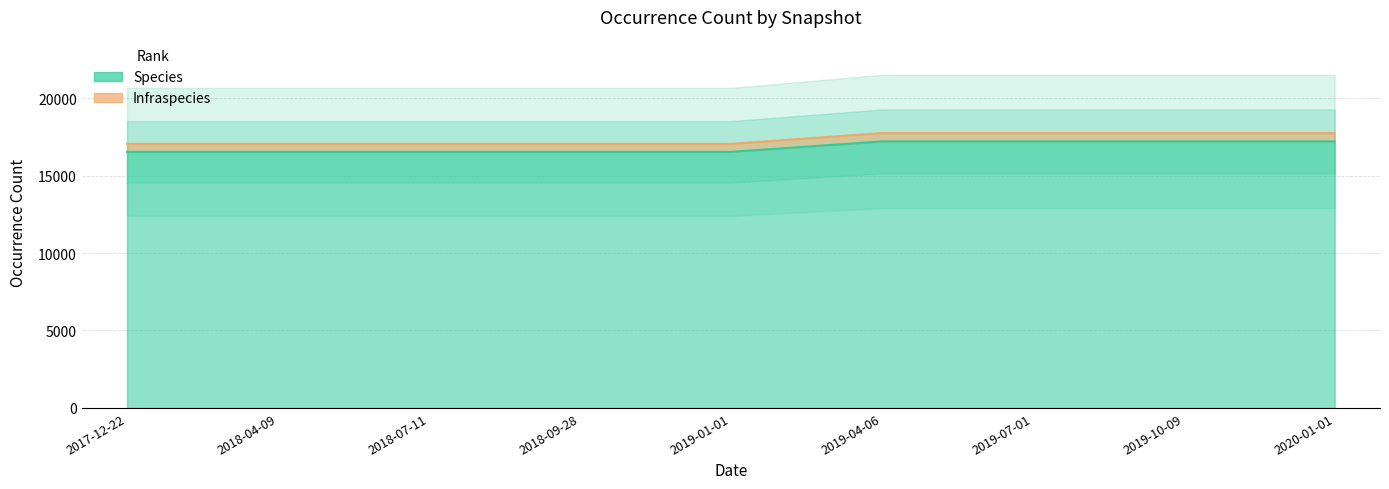

What is the label of the 1st point from the right?

2020-01-01